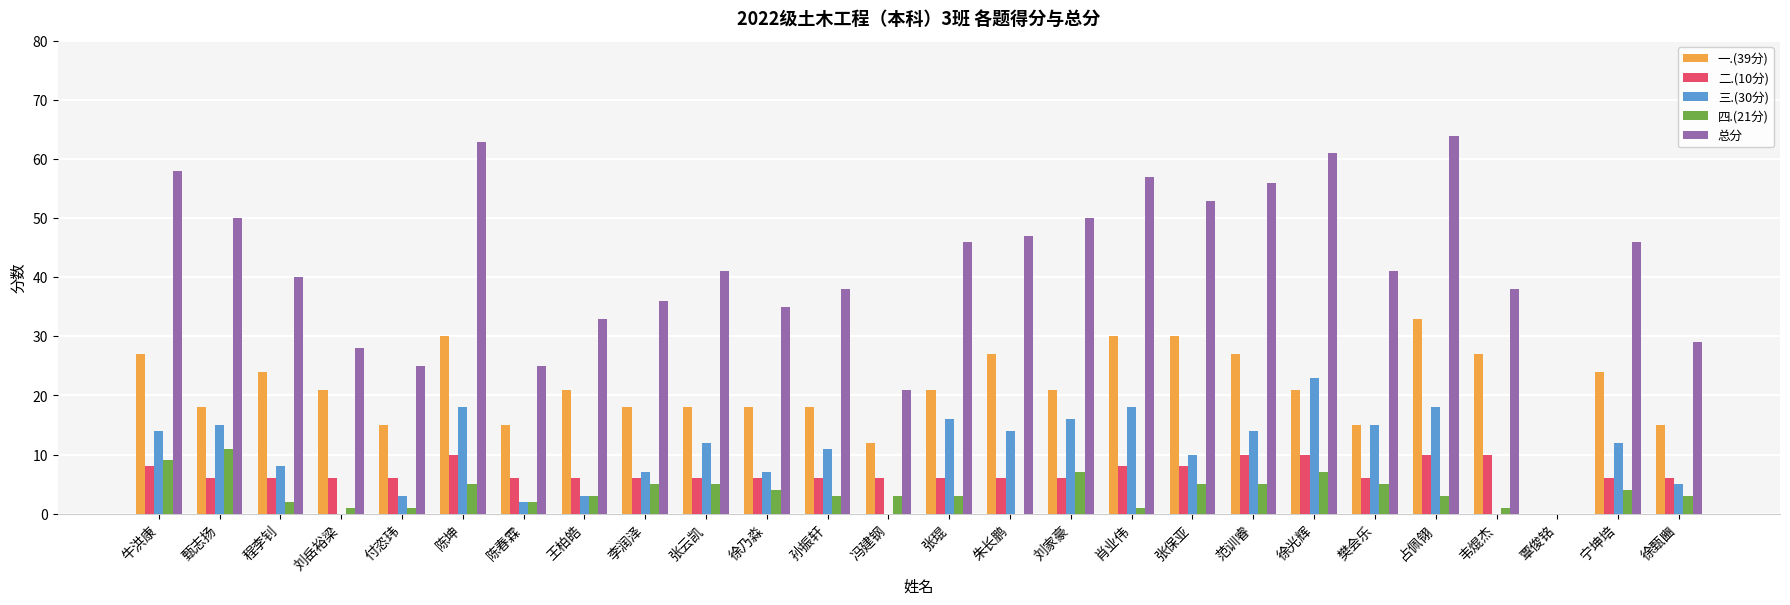

Are the bars horizontal?

No